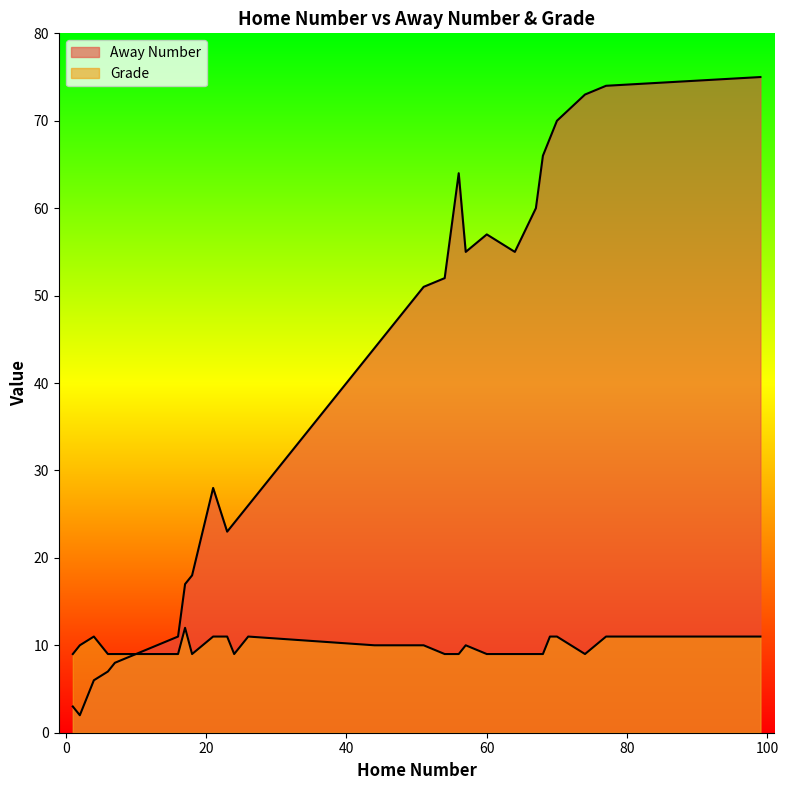

Is it true that Grade equals 9 at 60?

True